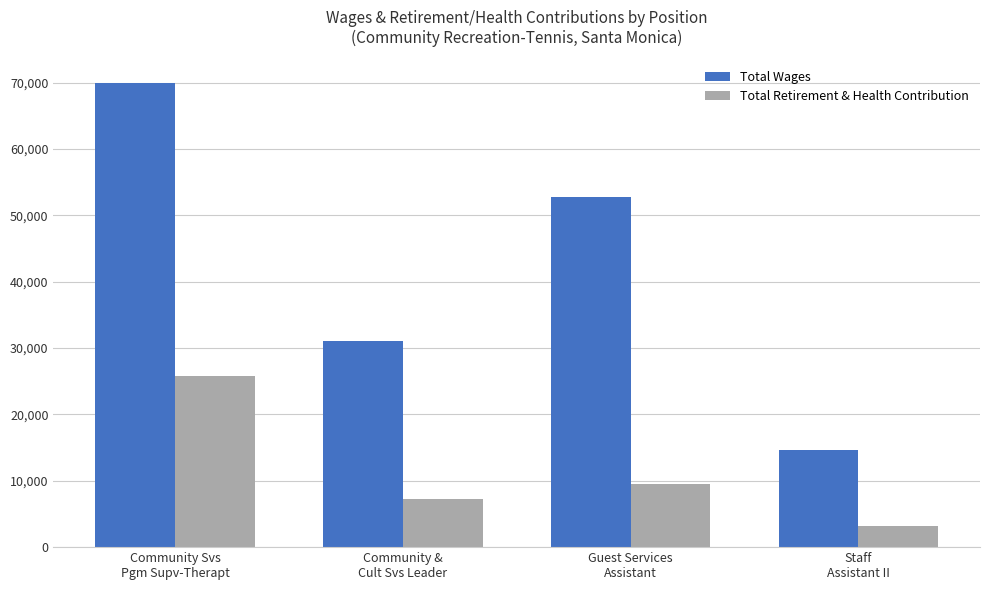

The Total Retirement & Health Contribution series shows 4321 at Community &
Cult Svs Leader. True or false?

False